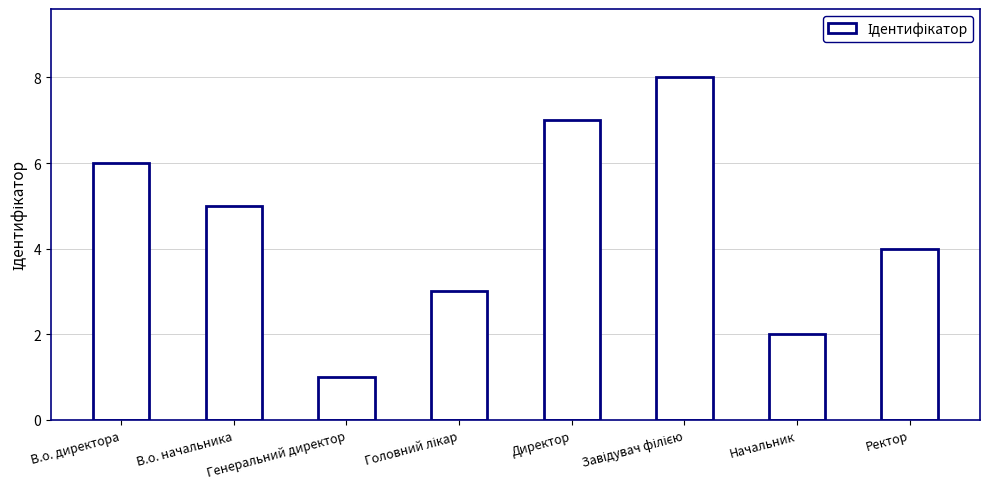

At which label does the data first exceed 5?

В.о. директора